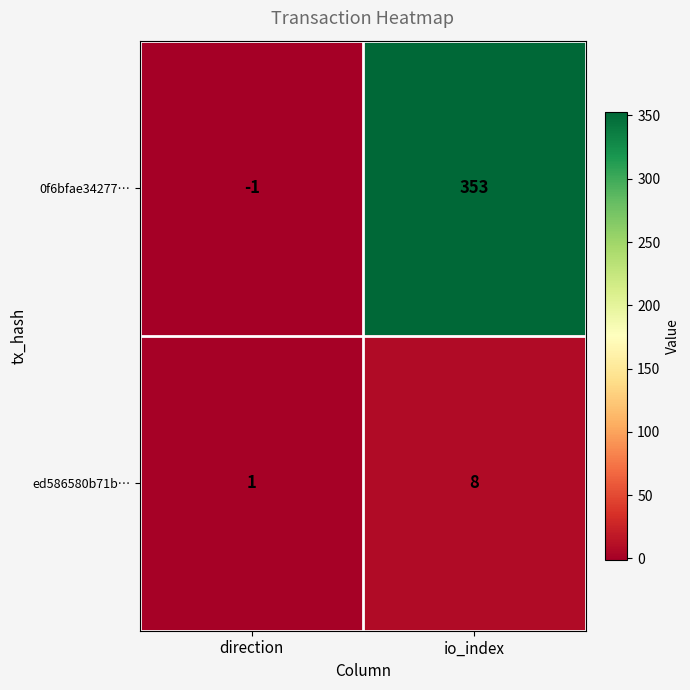

Which category has the highest value across all series?

io_index